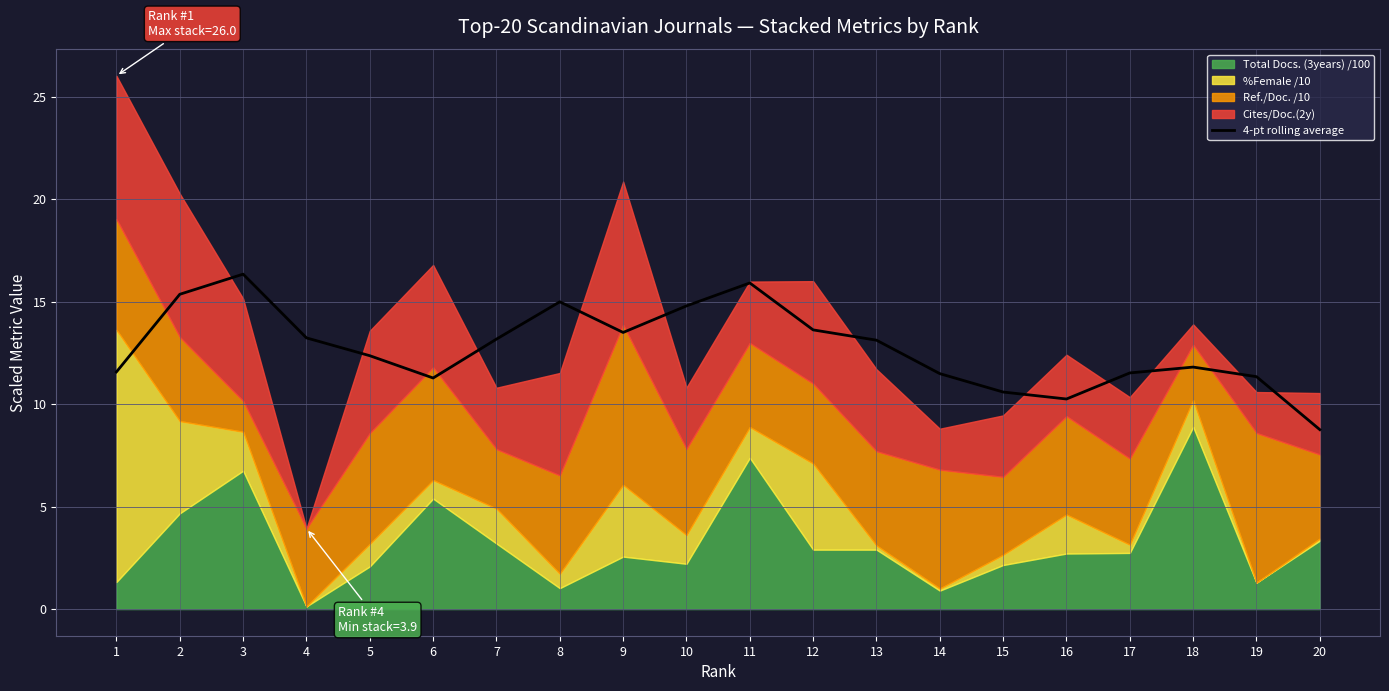

Rank the categories by value from highest to lowest.

3, 11, 2, 8, 10, 12, 9, 4, 7, 13, 5, 18, 1, 17, 14, 19, 6, 15, 16, 20